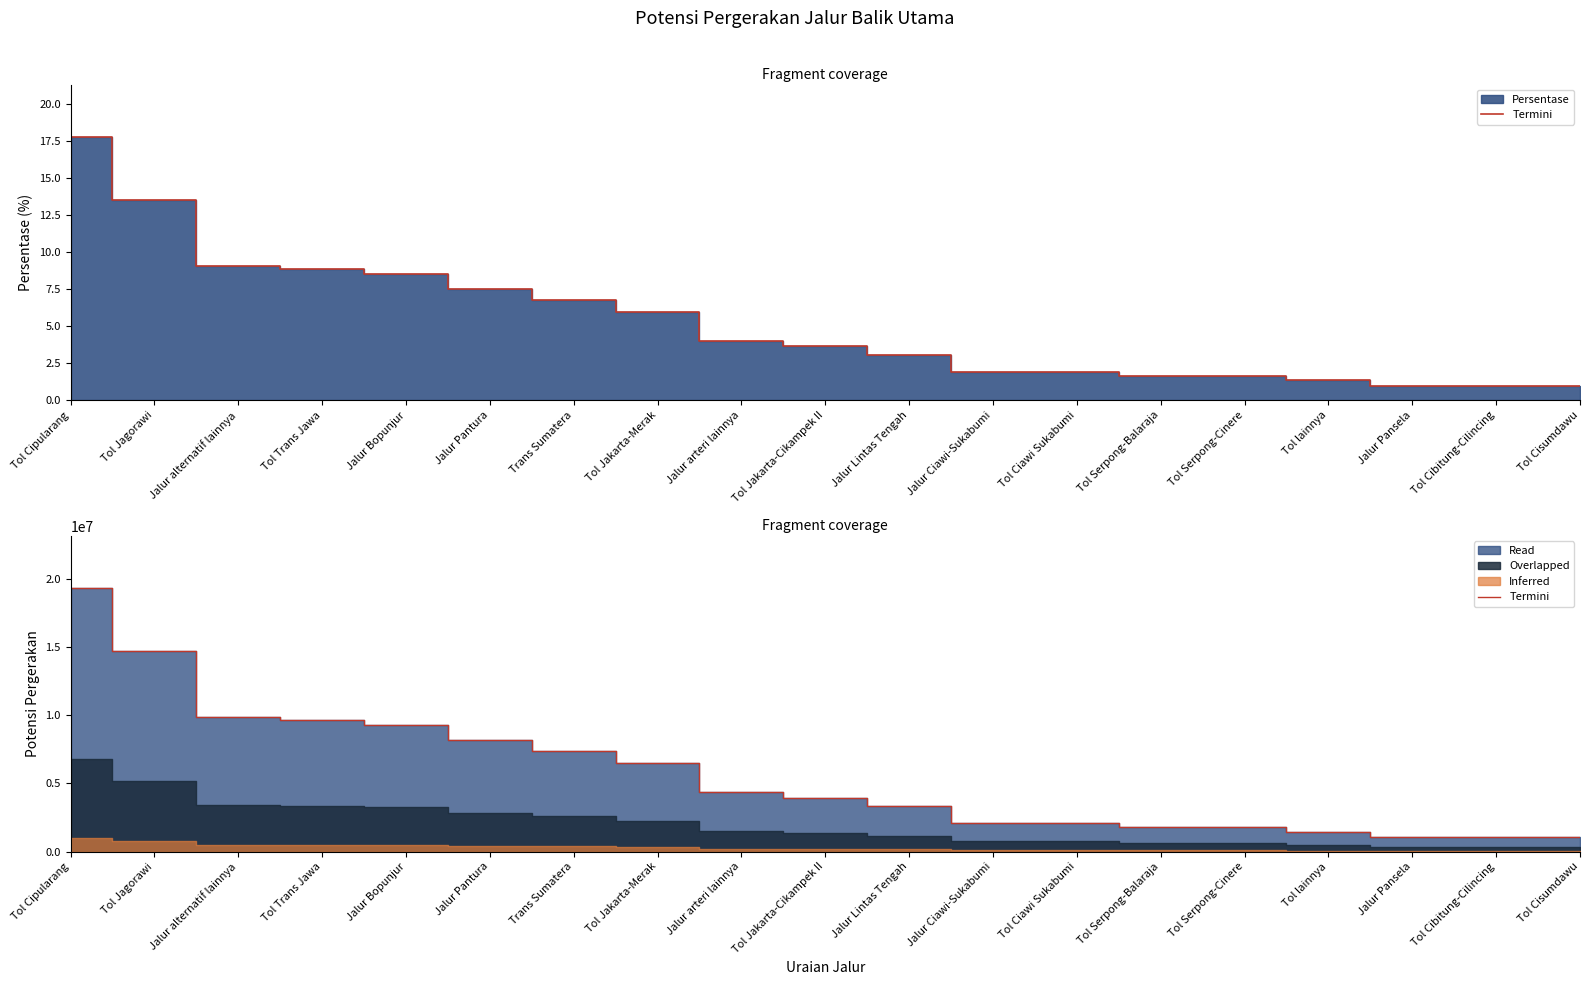

Which category has the highest value across all series?

Tol Cipularang